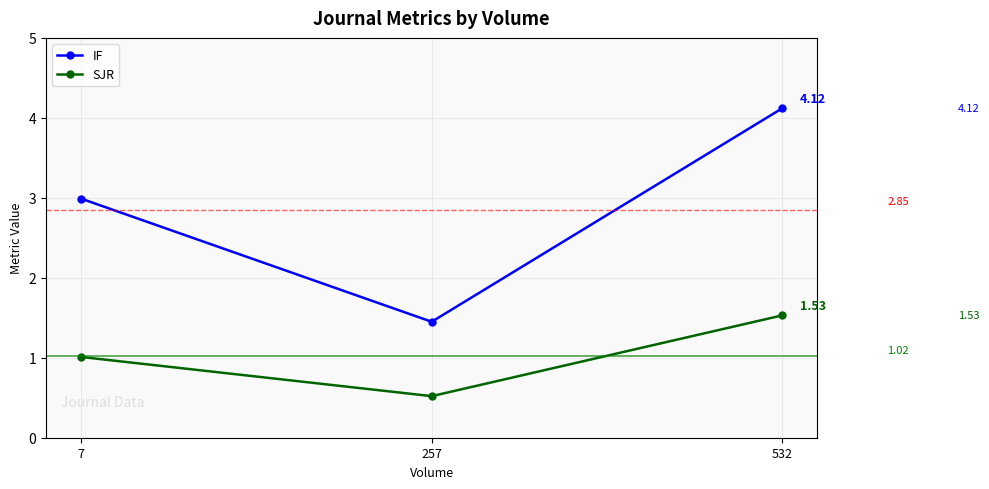

What is the average value of the IF series?

2.9